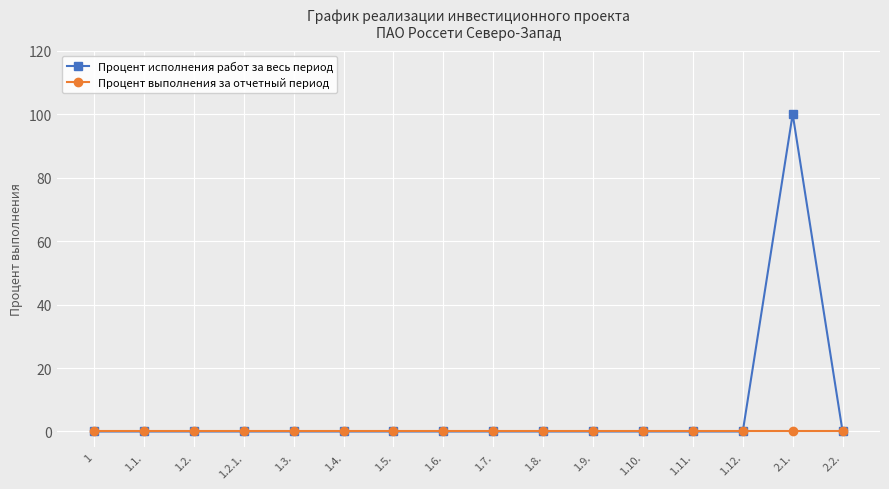

At how many categories does at least one series exceed 1?

1